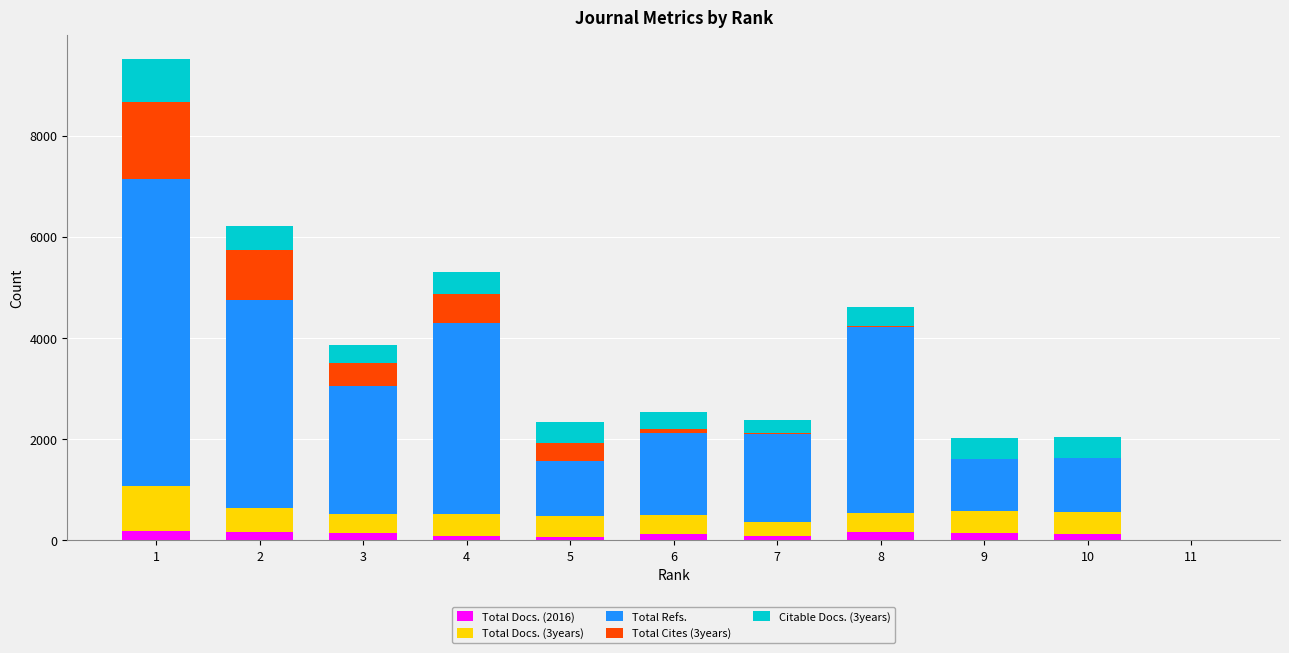

Are the bars horizontal?

No